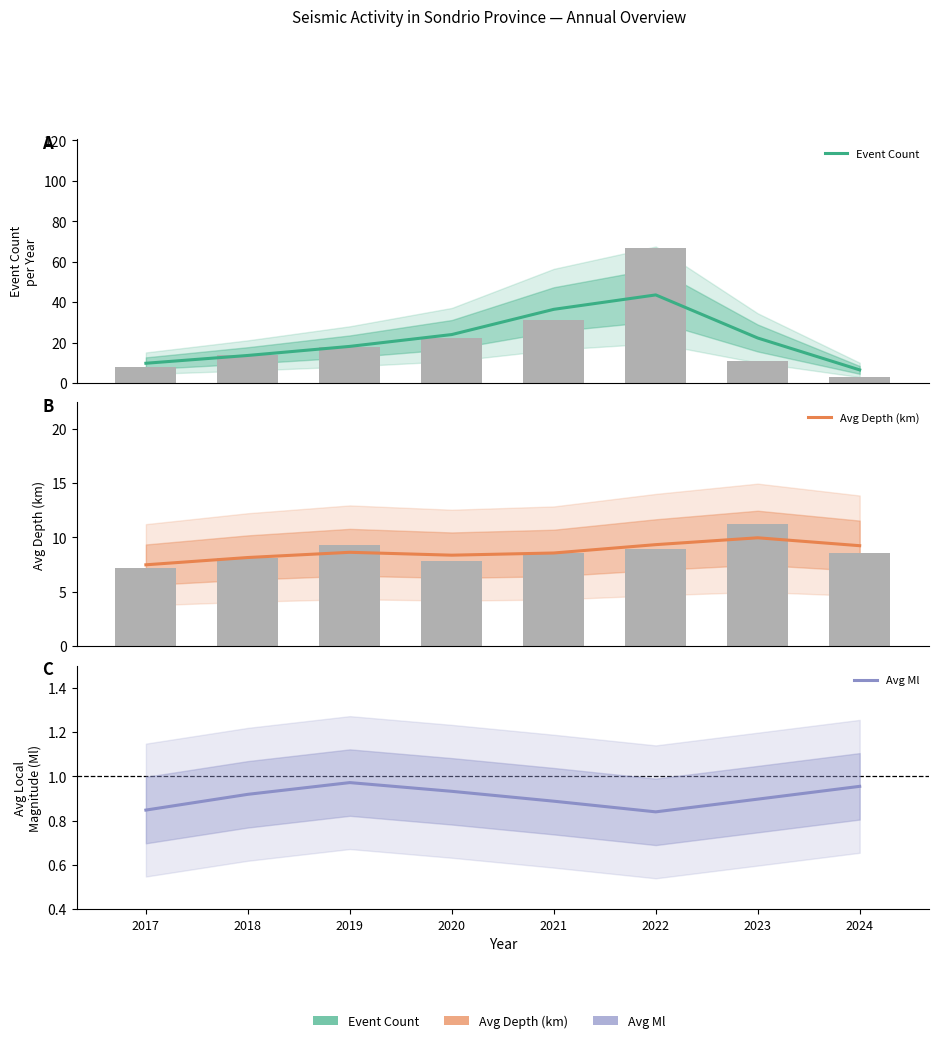

What is the sum of the Avg Ml values at 2024 and 2017?

1.8